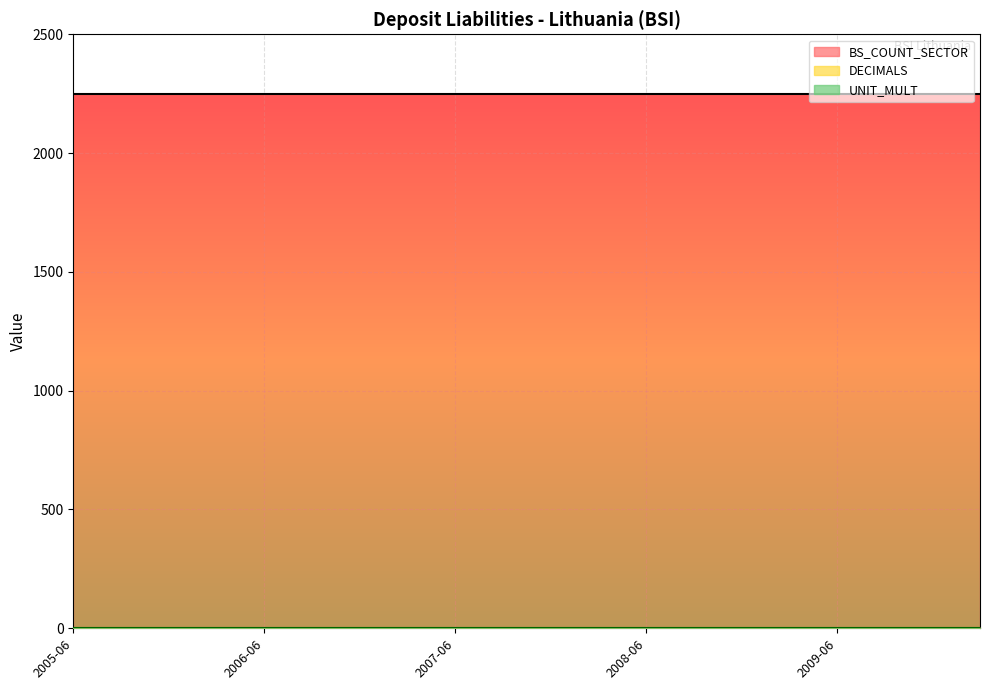

What is the spread (max minus min) of values at 2005-06?

2250